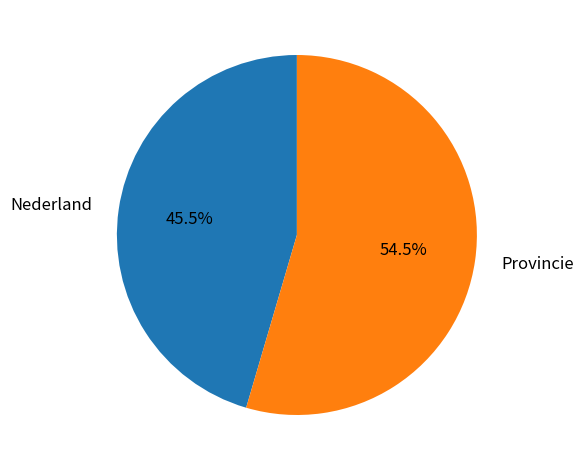

To the nearest percent, what is the difference between the largest and smallest slice percentages?

9%